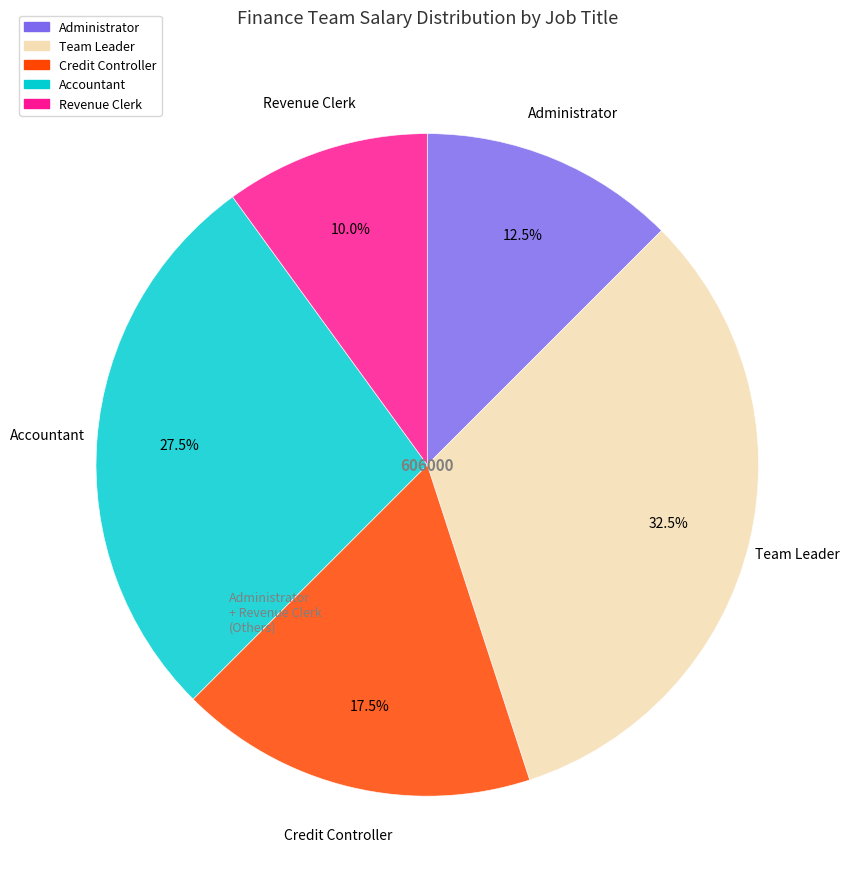

How many segments does this pie chart have?

5